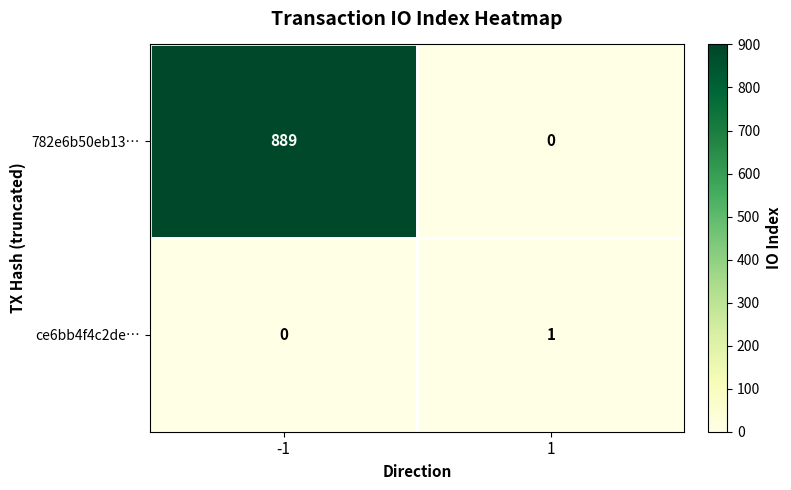

True or false: 782e6b50eb13… has a value of 1367 at -1.

False